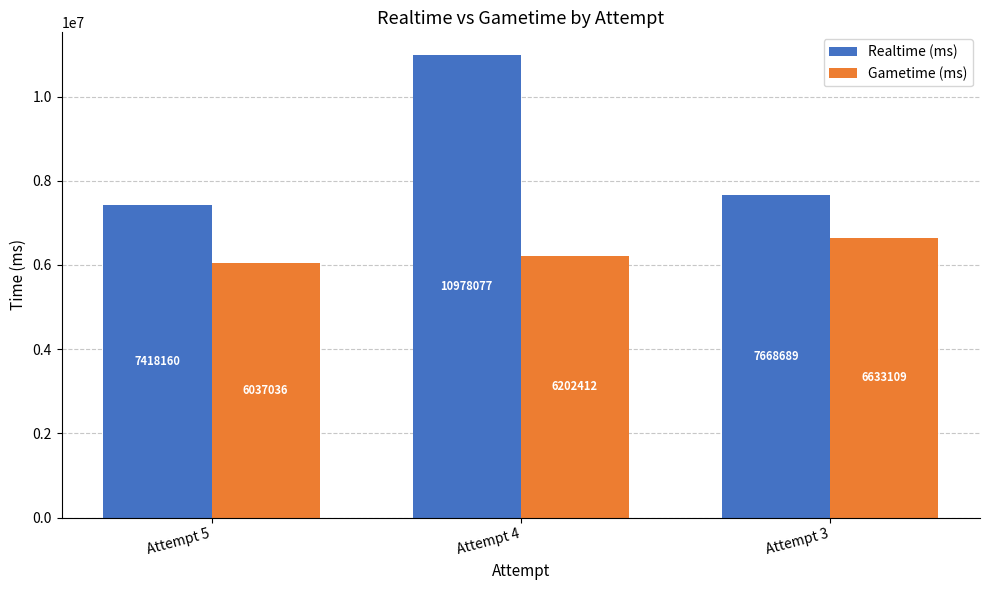

What is the maximum value shown in the chart?

10978077